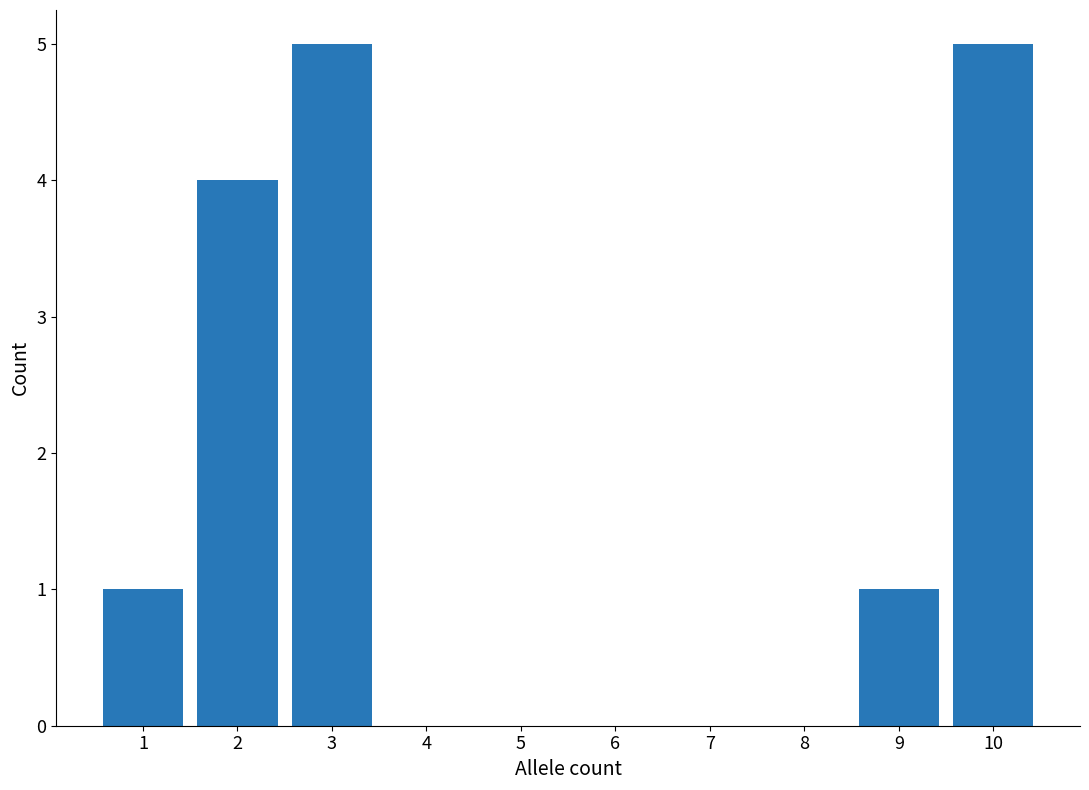

Reading left to right, extract all data points from this chart.

1=1	2=4	3=5	4=0	5=0	6=0	7=0	8=0	9=1	10=5